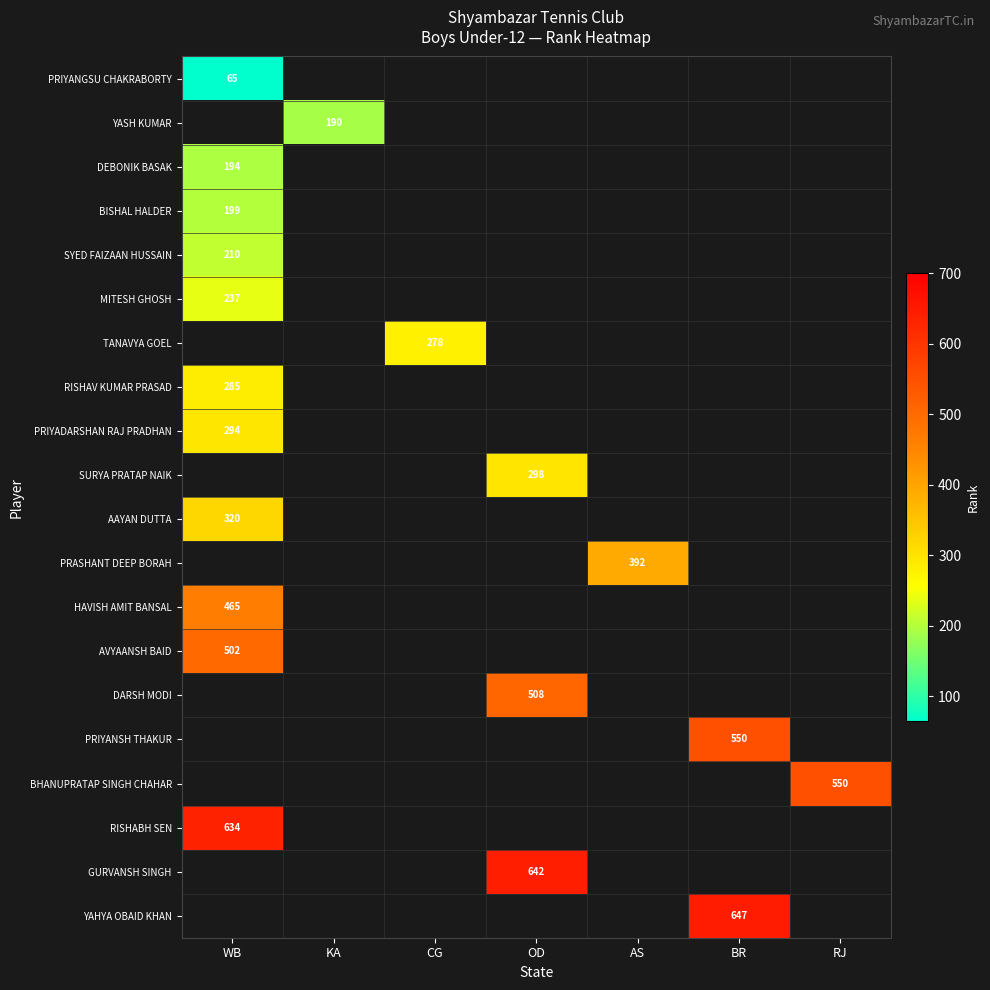

What is the smallest value displayed?

65.0